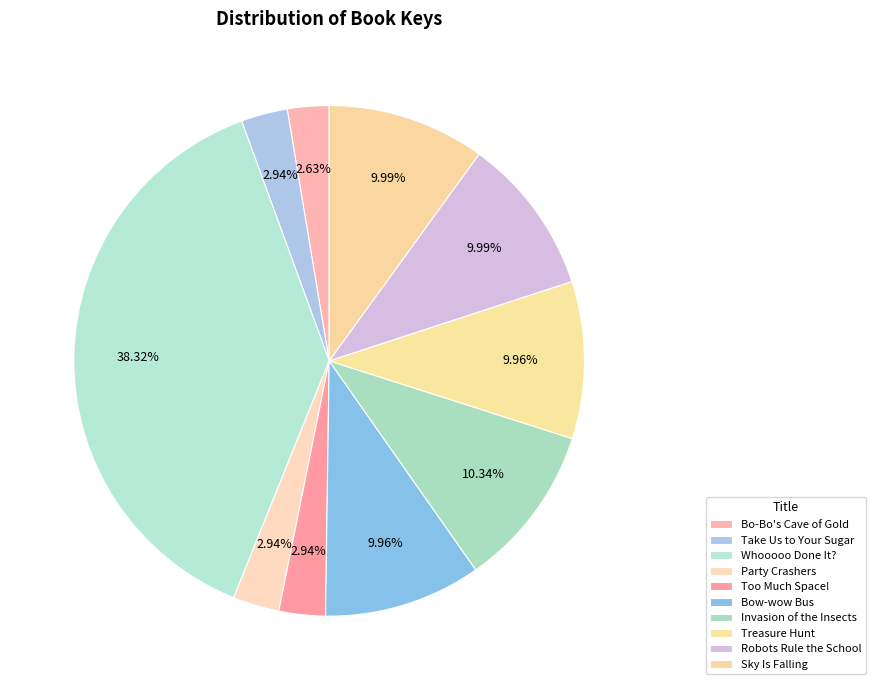

Is Treasure Hunt the majority of the pie?

No